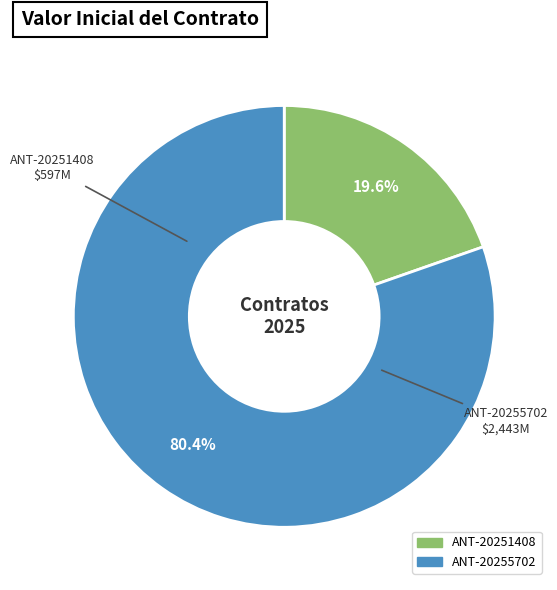

Which category has the smallest portion of the pie?

ANT-20251408